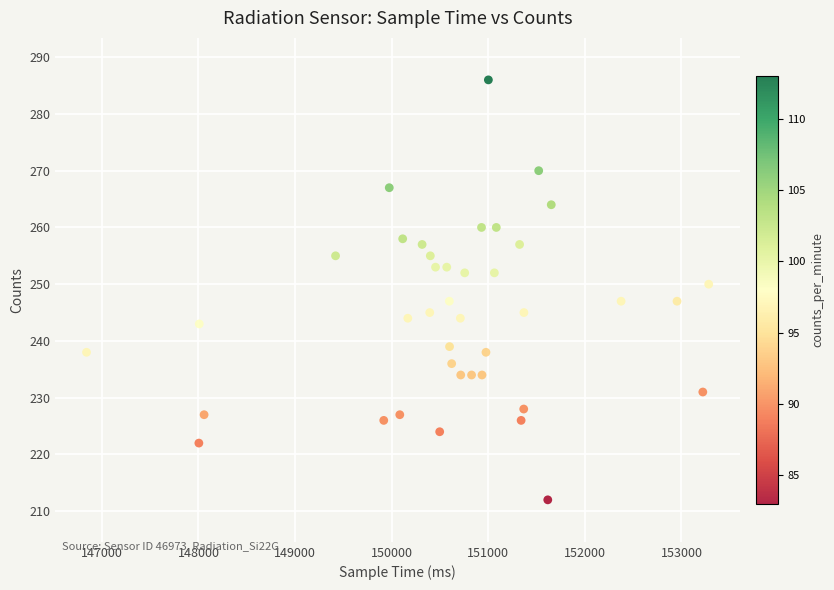

What Y value in the scatter plot is closest to 249?

250